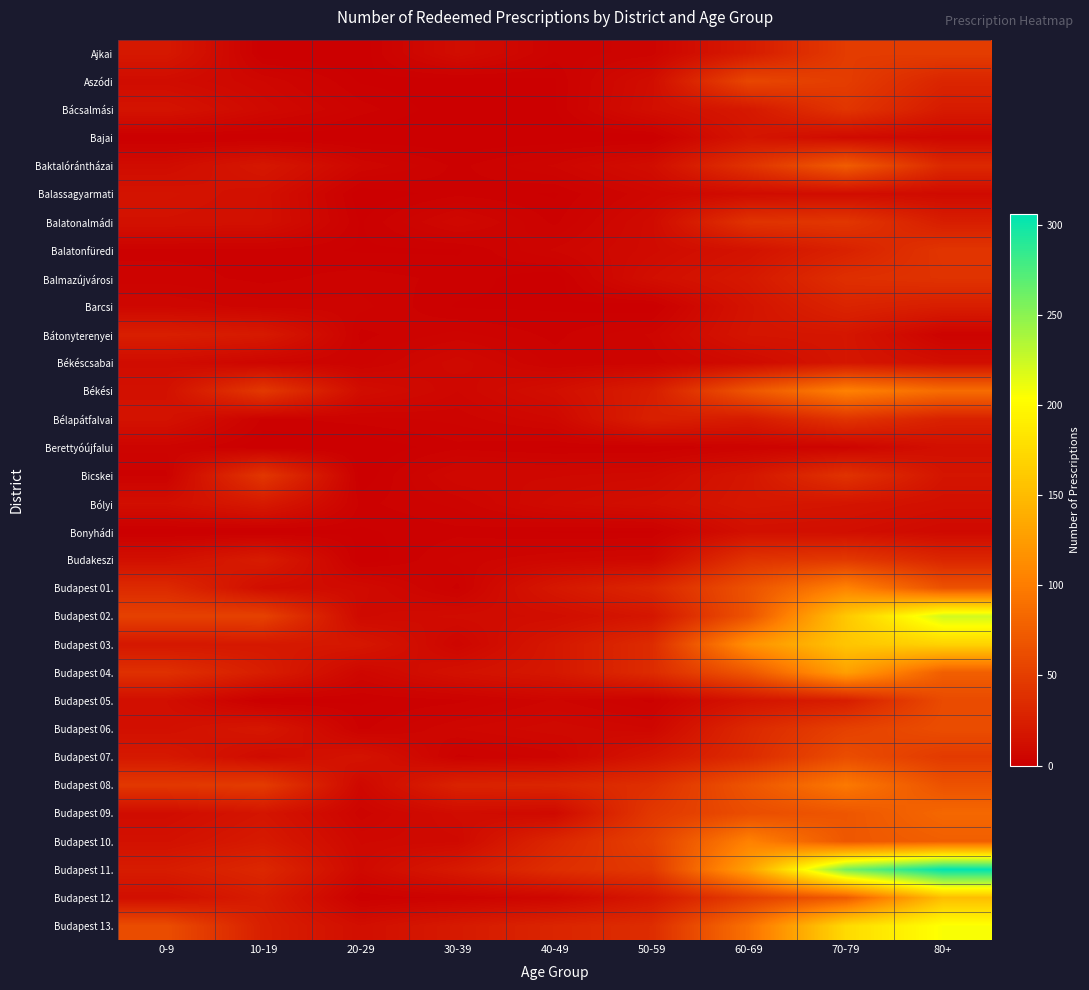

Reading left to right, transcribe all the data shown in this chart.

Ajkai: 0-9=20	10-19=0	20-29=0	30-39=11	40-49=3	50-59=4	60-69=22	70-79=48	80+=49
Aszódi: 0-9=10	10-19=6	20-29=1	30-39=0	40-49=1	50-59=11	60-69=57	70-79=49	80+=30
Bácsalmási: 0-9=16	10-19=8	20-29=3	30-39=0	40-49=1	50-59=12	60-69=20	70-79=43	80+=22
Bajai: 0-9=0	10-19=0	20-29=0	30-39=0	40-49=0	50-59=0	60-69=17	70-79=9	80+=6
Baktalórántházai: 0-9=10	10-19=19	20-29=6	30-39=2	40-49=5	50-59=11	60-69=41	70-79=74	80+=33
Balassagyarmati: 0-9=16	10-19=13	20-29=0	30-39=2	40-49=1	50-59=6	60-69=10	70-79=11	80+=9
Balatonalmádi: 0-9=14	10-19=13	20-29=1	30-39=7	40-49=2	50-59=9	60-69=41	70-79=44	80+=24
Balatonfüredi: 0-9=2	10-19=2	20-29=1	30-39=1	40-49=5	50-59=9	60-69=15	70-79=27	80+=43
Balmazújvárosi: 0-9=3	10-19=2	20-29=3	30-39=2	40-49=0	50-59=12	60-69=20	70-79=38	80+=41
Barcsi: 0-9=6	10-19=4	20-29=4	30-39=1	40-49=1	50-59=0	60-69=16	70-79=29	80+=24
Bátonyterenyei: 0-9=25	10-19=21	20-29=2	30-39=4	40-49=2	50-59=5	60-69=17	70-79=18	80+=3
Békéscsabai: 0-9=10	10-19=5	20-29=3	30-39=8	40-49=3	50-59=4	60-69=9	70-79=18	80+=12
Békési: 0-9=14	10-19=46	20-29=11	30-39=6	40-49=12	50-59=24	60-69=69	70-79=104	80+=87
Bélapátfalvai: 0-9=15	10-19=2	20-29=3	30-39=4	40-49=7	50-59=26	60-69=22	70-79=42	80+=27
Berettyóújfalui: 0-9=4	10-19=0	20-29=0	30-39=2	40-49=1	50-59=1	60-69=3	70-79=4	80+=13
Bicskei: 0-9=2	10-19=44	20-29=0	30-39=7	40-49=7	50-59=8	60-69=18	70-79=41	80+=17
Bólyi: 0-9=12	10-19=21	20-29=2	30-39=4	40-49=9	50-59=12	60-69=19	70-79=17	80+=13
Bonyhádi: 0-9=0	10-19=0	20-29=1	30-39=2	40-49=1	50-59=1	60-69=13	70-79=12	80+=8
Budakeszi: 0-9=13	10-19=23	20-29=0	30-39=4	40-49=6	50-59=7	60-69=41	70-79=46	80+=31
Budapest 01.: 0-9=34	10-19=11	20-29=9	30-39=2	40-49=19	50-59=31	60-69=66	70-79=105	80+=66
Budapest 02.: 0-9=52	10-19=53	20-29=8	30-39=10	40-49=11	50-59=18	60-69=67	70-79=160	80+=223
Budapest 03.: 0-9=19	10-19=20	20-29=19	30-39=5	40-49=19	50-59=35	60-69=116	70-79=158	80+=169
Budapest 04.: 0-9=39	10-19=24	20-29=6	30-39=14	40-49=19	50-59=35	60-69=70	70-79=128	80+=76
Budapest 05.: 0-9=12	10-19=0	20-29=1	30-39=2	40-49=5	50-59=2	60-69=16	70-79=24	80+=60
Budapest 06.: 0-9=13	10-19=19	20-29=2	30-39=6	40-49=8	50-59=6	60-69=33	70-79=52	80+=62
Budapest 07.: 0-9=20	10-19=9	20-29=16	30-39=2	40-49=4	50-59=17	60-69=35	70-79=62	80+=47
Budapest 08.: 0-9=45	10-19=48	20-29=7	30-39=28	40-49=30	50-59=38	60-69=68	70-79=97	80+=66
Budapest 09.: 0-9=10	10-19=17	20-29=4	30-39=10	40-49=8	50-59=45	60-69=62	70-79=69	80+=83
Budapest 10.: 0-9=14	10-19=21	20-29=7	30-39=8	40-49=31	50-59=52	60-69=104	70-79=70	80+=76
Budapest 11.: 0-9=23	10-19=32	20-29=8	30-39=21	40-49=37	50-59=46	60-69=129	70-79=259	80+=306
Budapest 12.: 0-9=12	10-19=23	20-29=1	30-39=3	40-49=6	50-59=19	60-69=50	70-79=73	80+=152
Budapest 13.: 0-9=62	10-19=25	20-29=12	30-39=21	40-49=30	50-59=36	60-69=91	70-79=175	80+=206